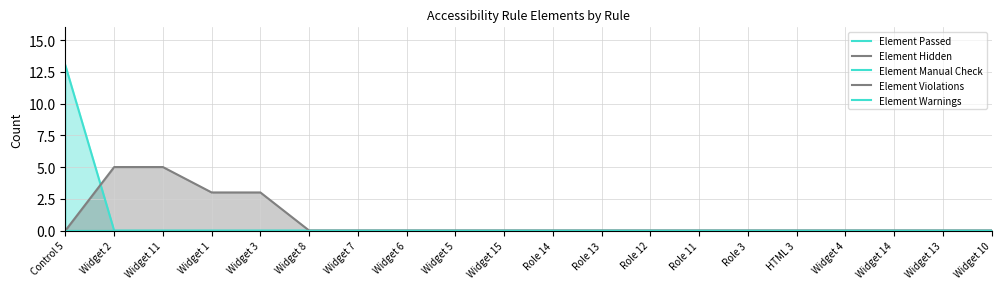

What is the sum of all Element Hidden values?

16